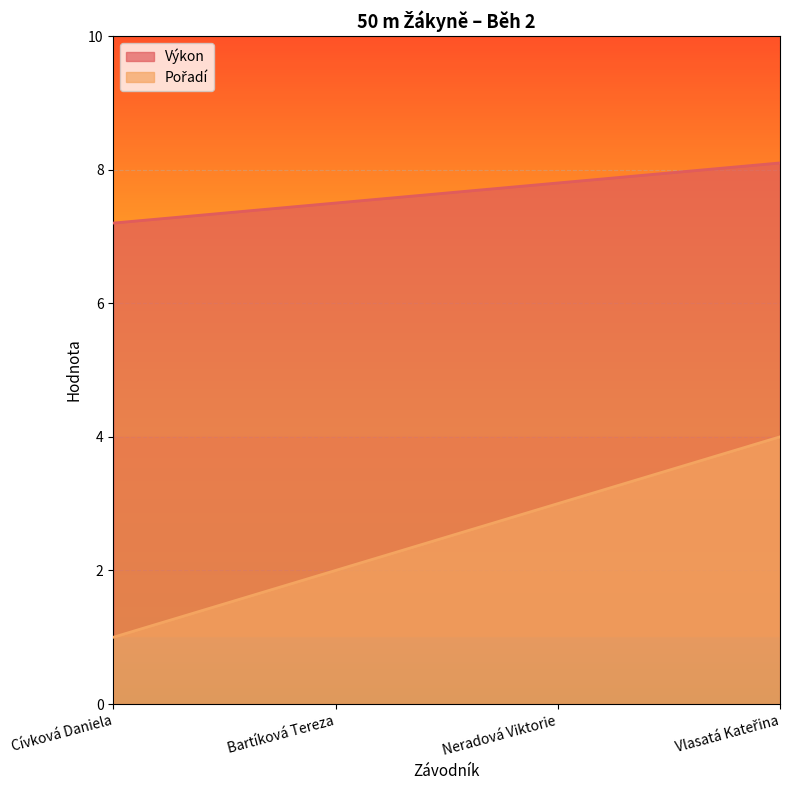

What is the spread (max minus min) of values at Bartíková Tereza?

5.5